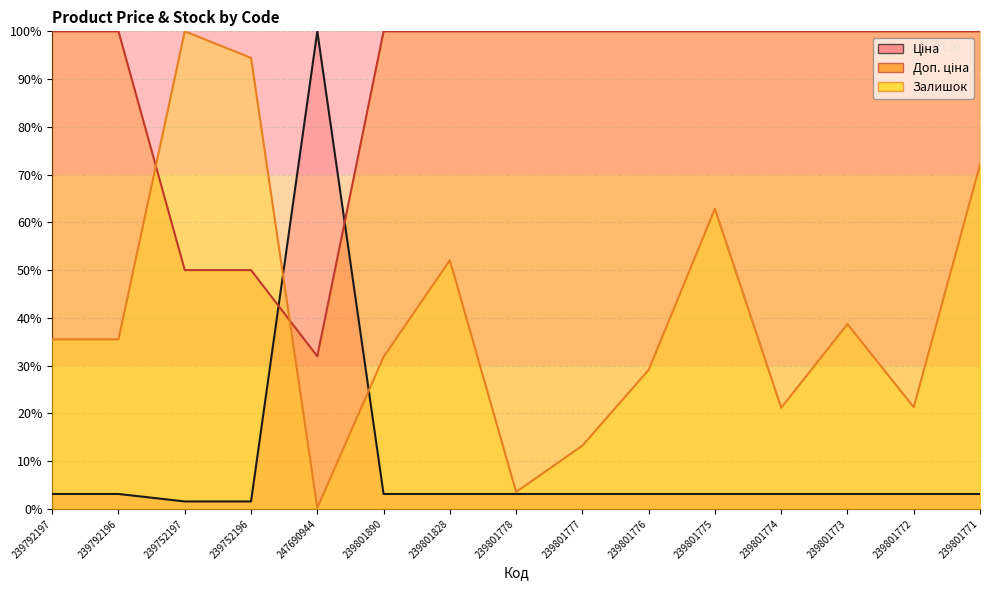

Is the value of Ціна at 239801778 greater than the value of Доп. ціна at 239801773?

No